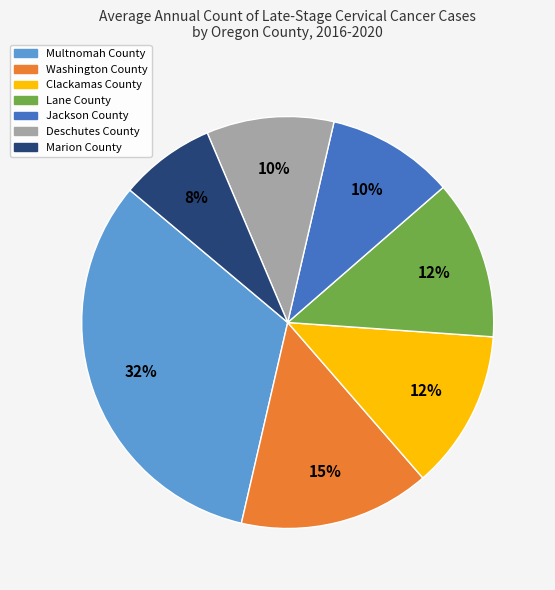

What is the largest slice in the pie chart?

Multnomah County